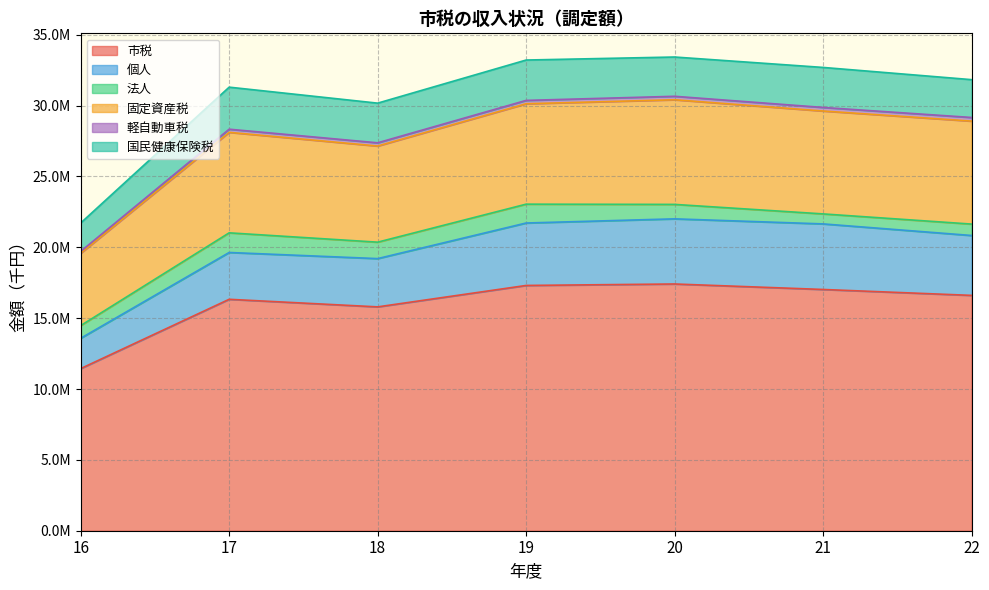

Which has a higher value, 18 or 19?

19